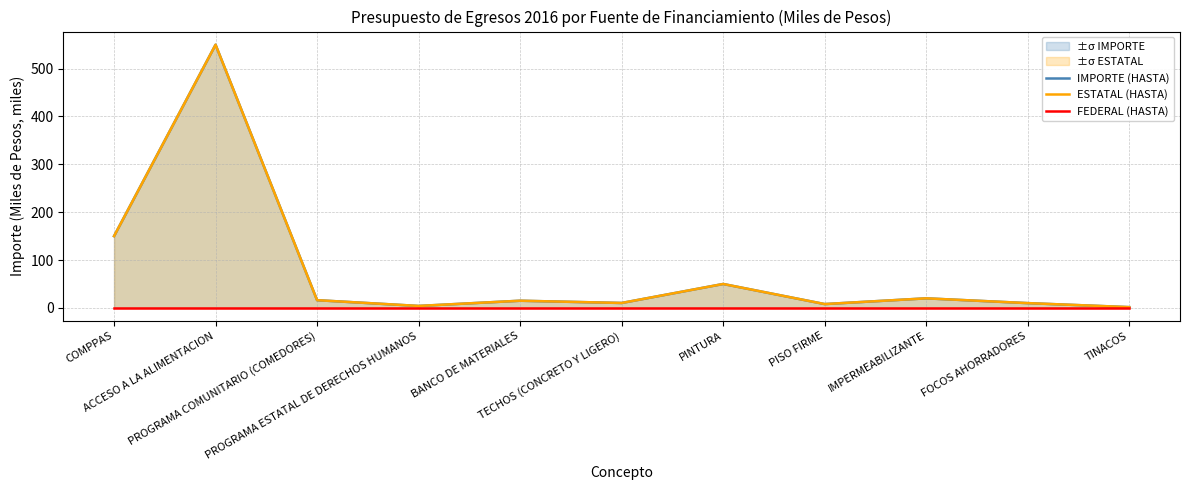

In IMPORTE (HASTA), how many points are higher than both neighbors (excluding endpoints)?

4